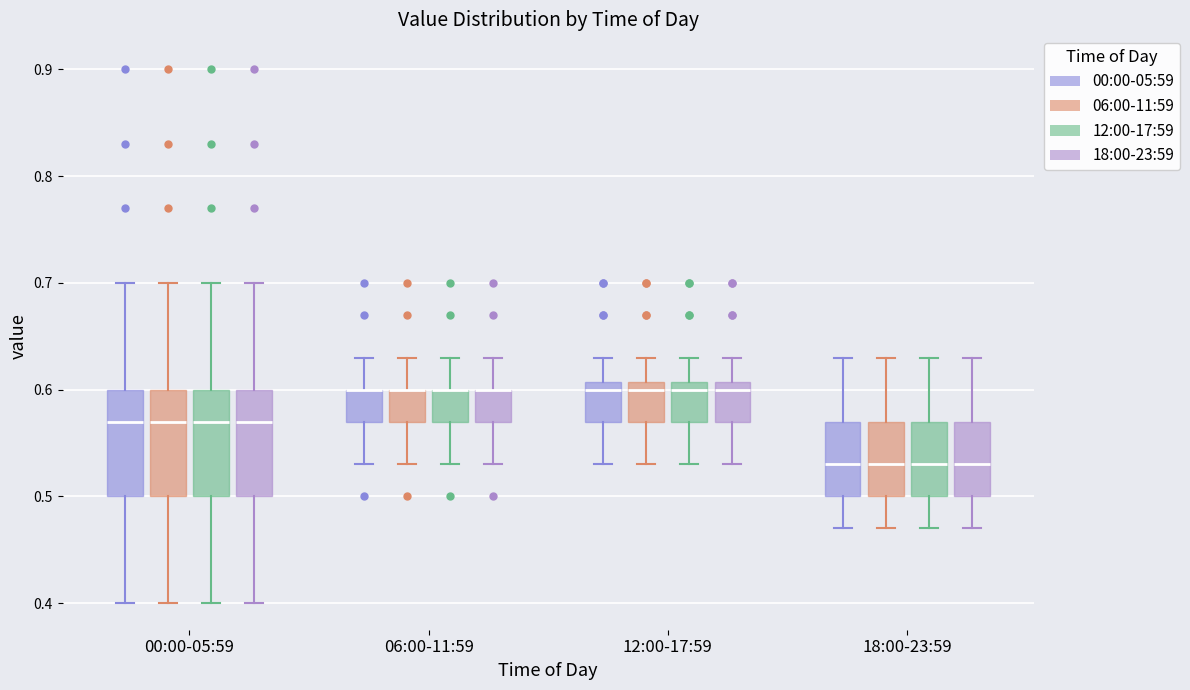

Where does the lower whisker of the box for 06:00-11:59 (12:00-17:59) end on the y-axis? The values are not printed on the chart, so give them approximately, as read against the axis.

0.53